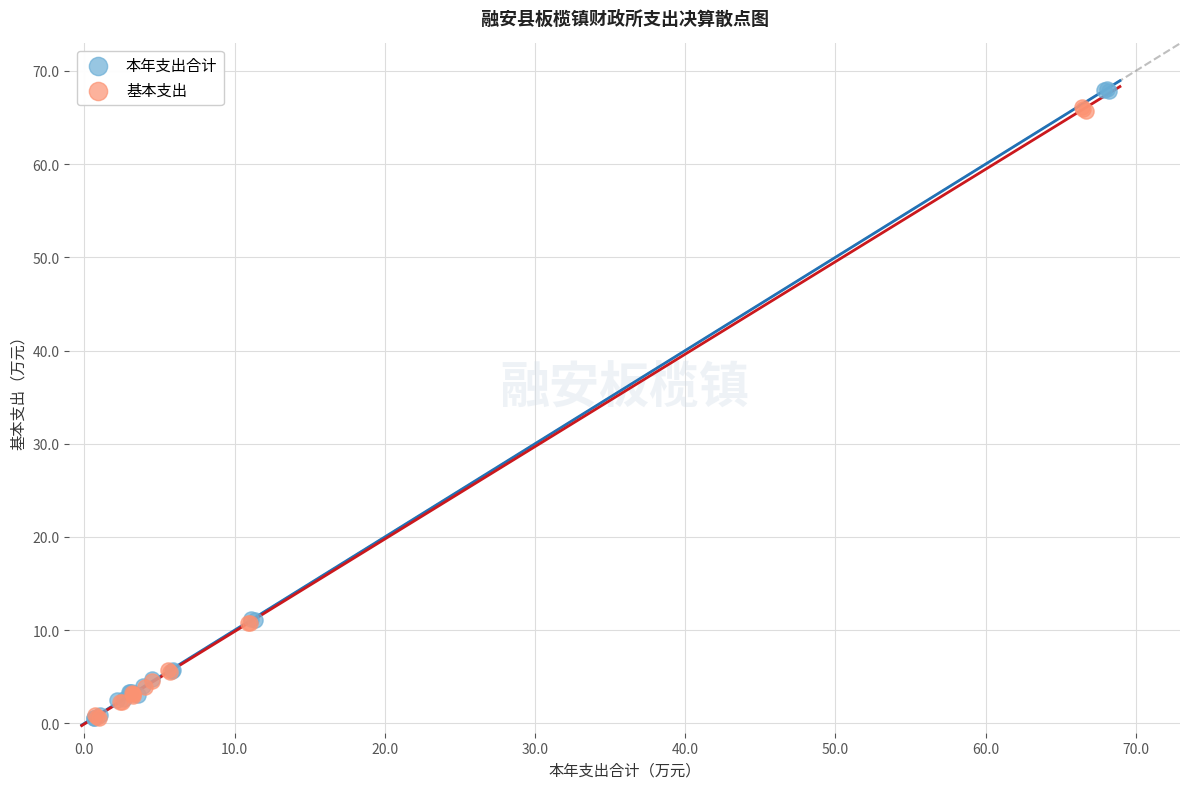

What are all the series names shown in the legend?

本年支出合计, 基本支出